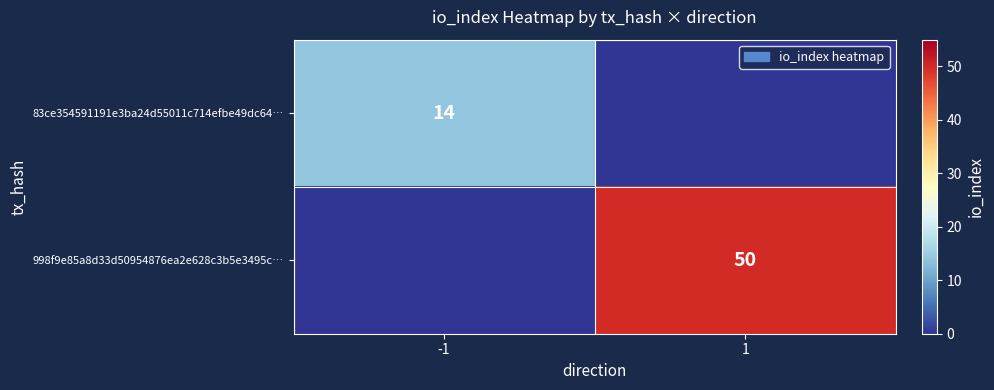

The 998f9e85a8d33d50954876ea2e628c3b5e3495c… series shows 50 at 1. True or false?

True